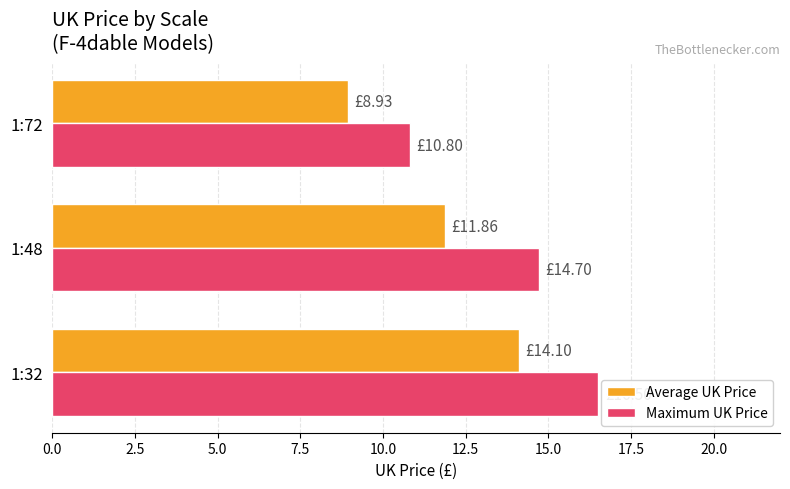

How many distinct data groups are displayed?

2